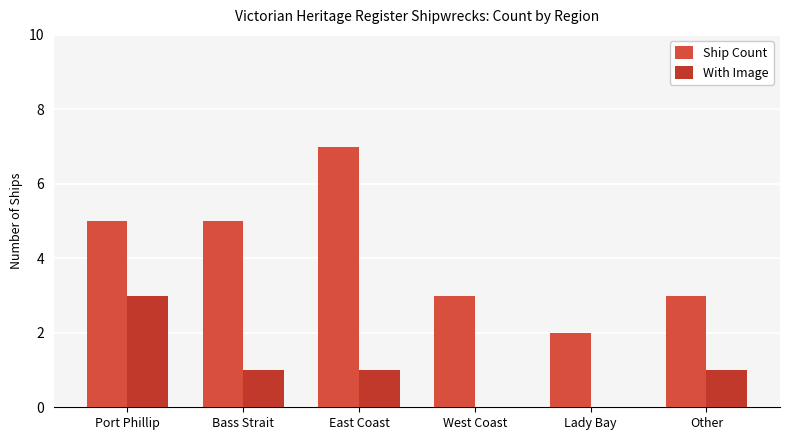

Is it true that With Image equals 1 at Other?

False